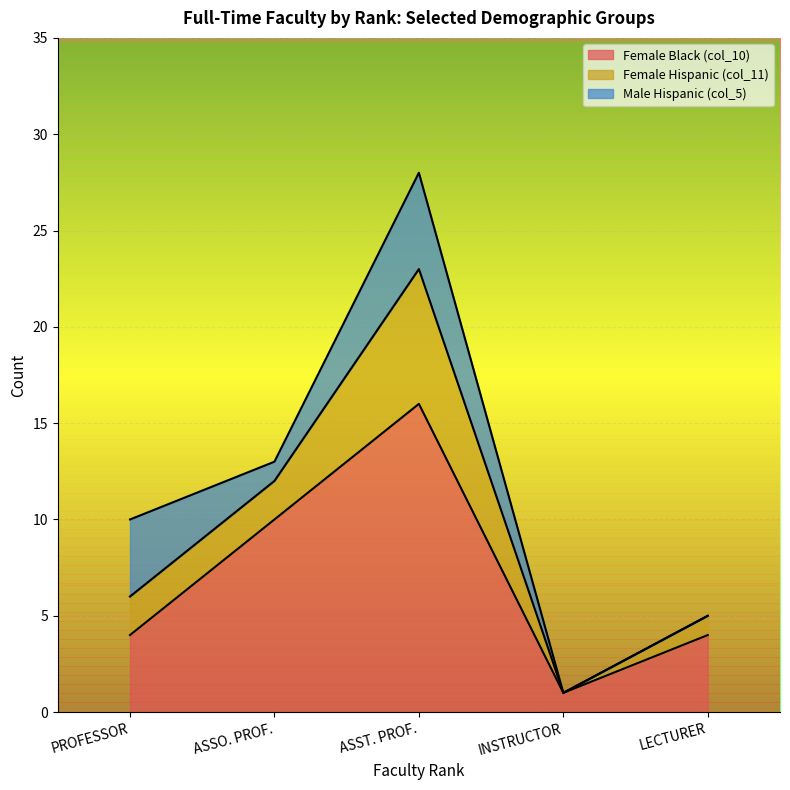

Where is the first local minimum for Female Hispanic (col_11)?

INSTRUCTOR